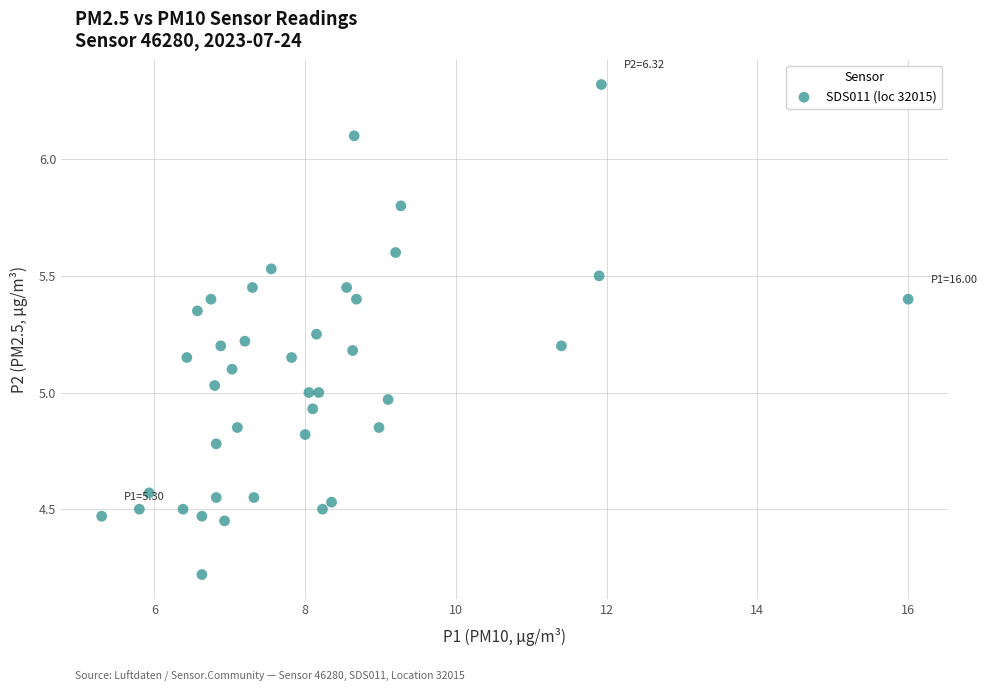

What is the range of X values (max minus min)?

10.7